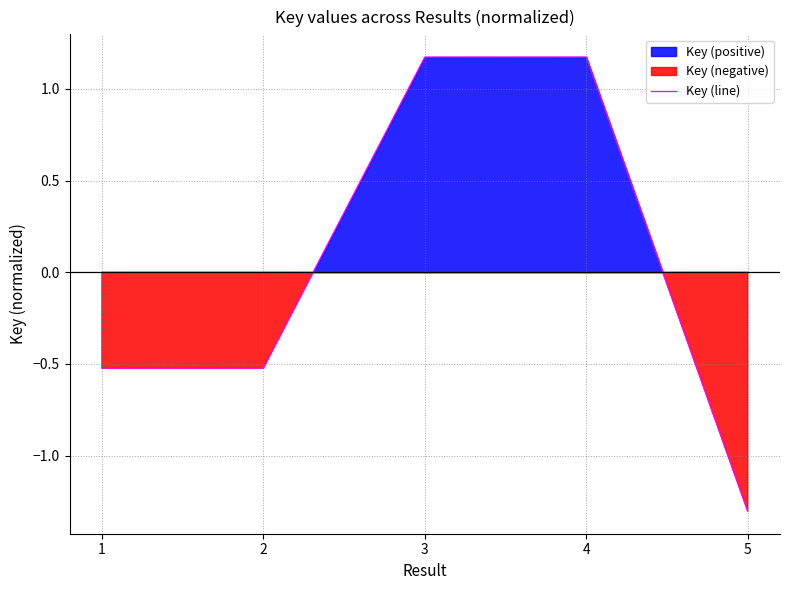

Which category has the highest value across all series?

4